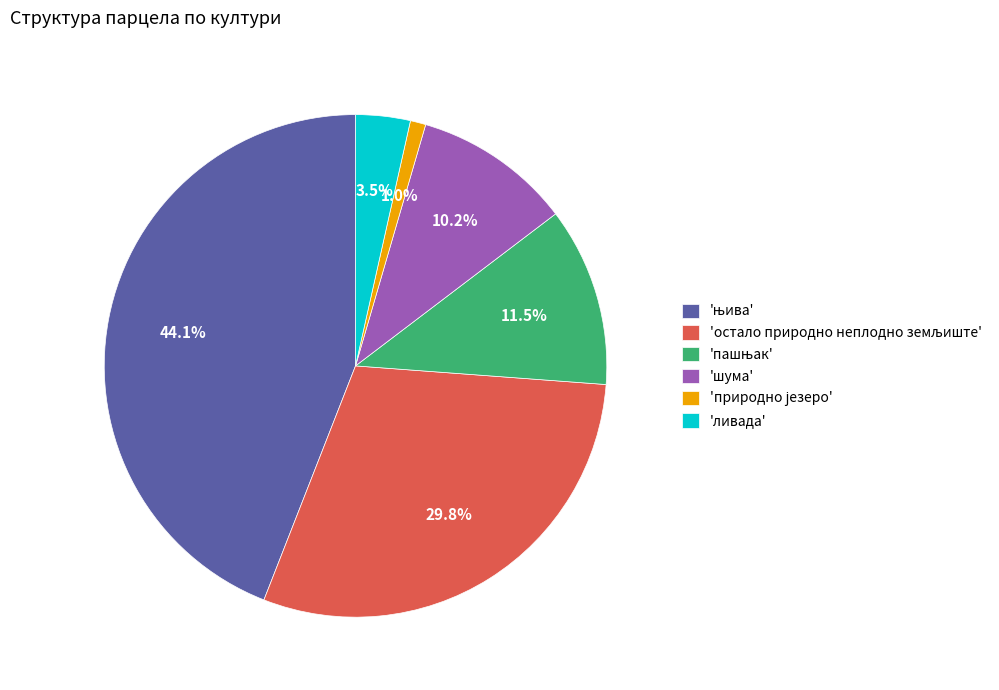

Does 'ливада' account for over 50% of the chart?

No